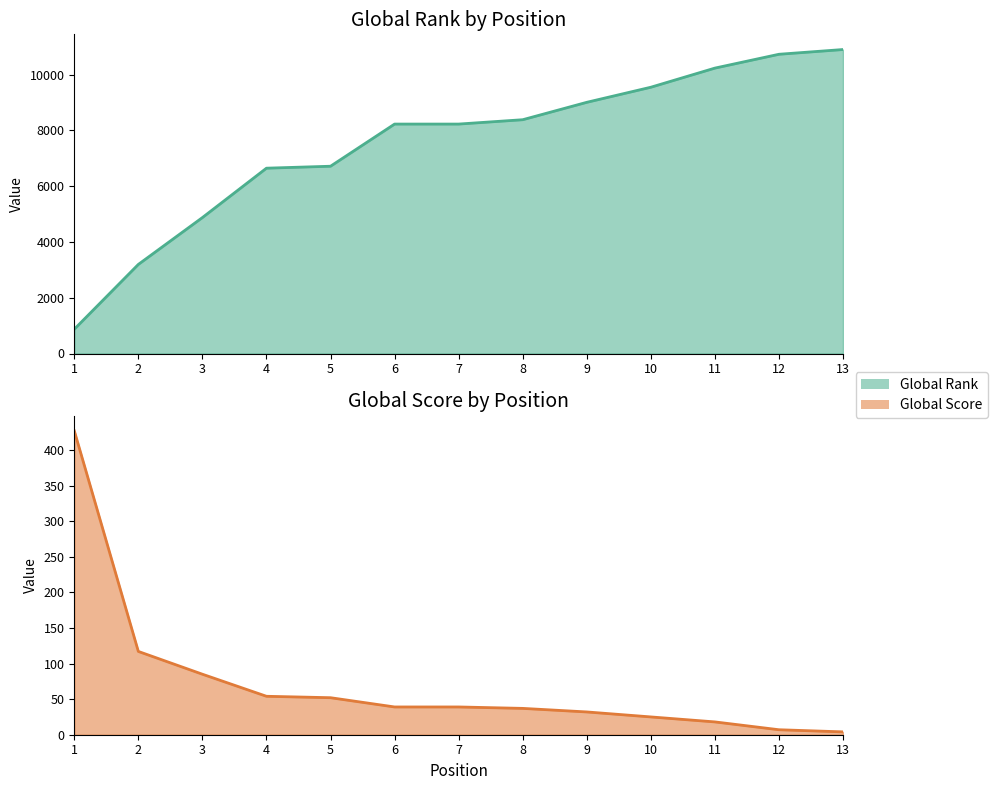

True or false: Global Rank and Global Score intersect in this chart.

False